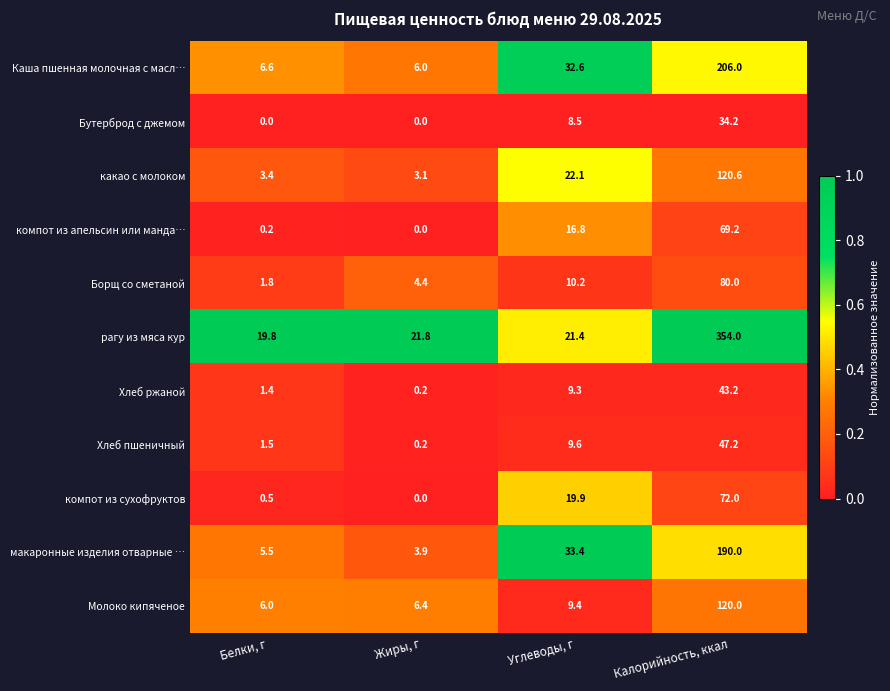

What is the average value of the Борщ со сметаной series?

24.1